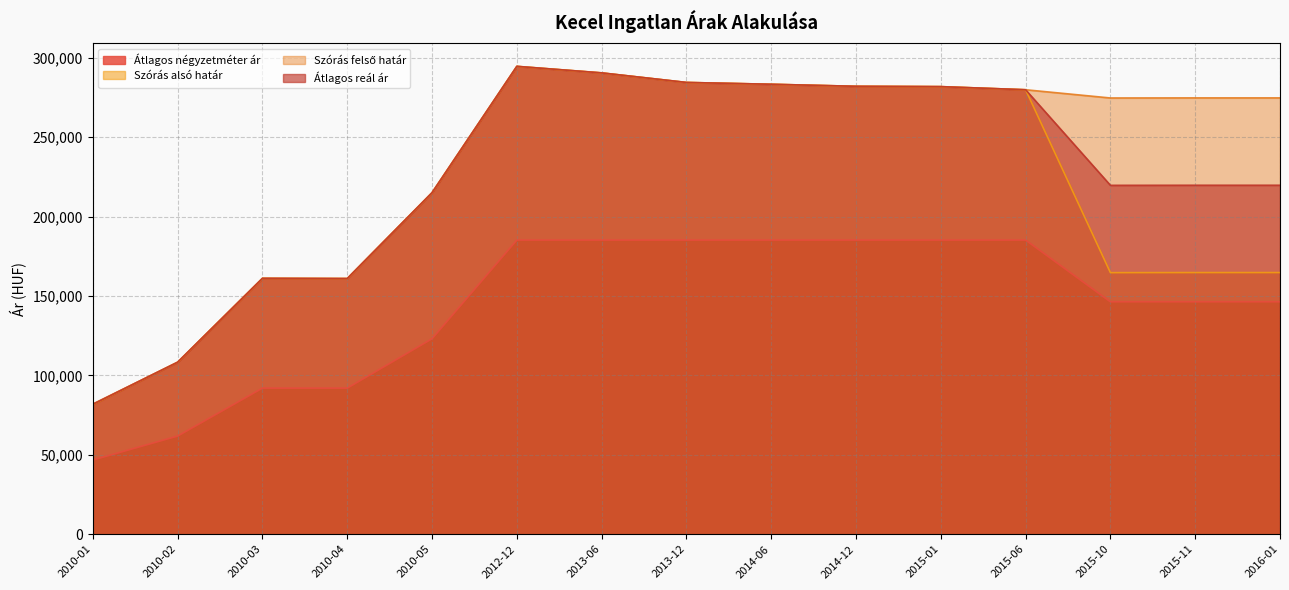

Which series has the widest spread of values?

Szórás alsó határ